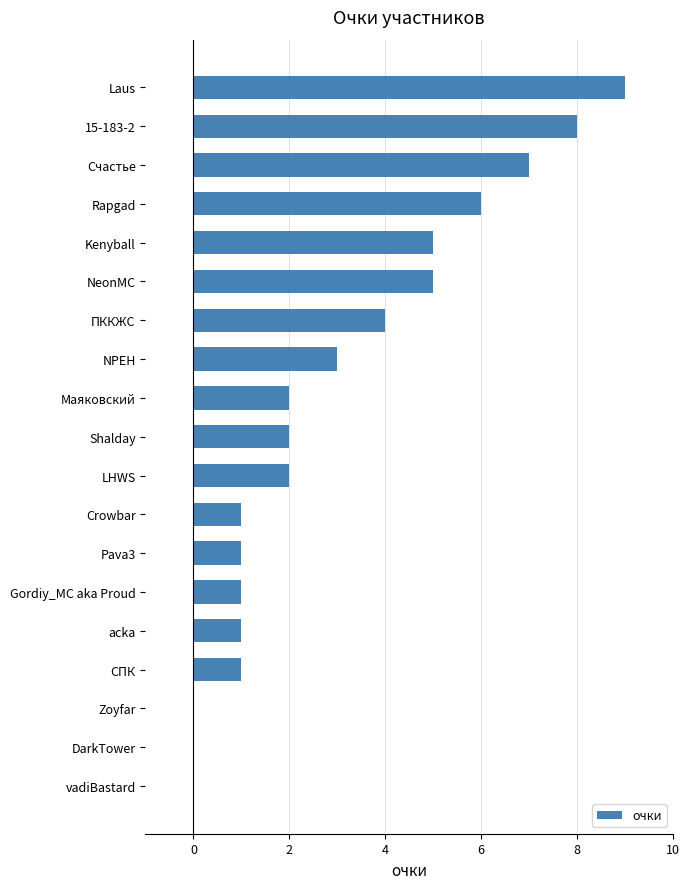

The chart shows a value of 3 at NPEH. True or false?

True